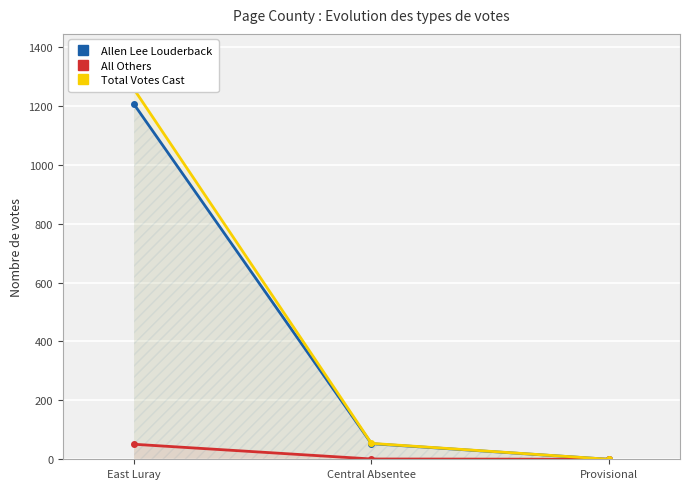

Which has a higher value, East Luray or Provisional?

East Luray